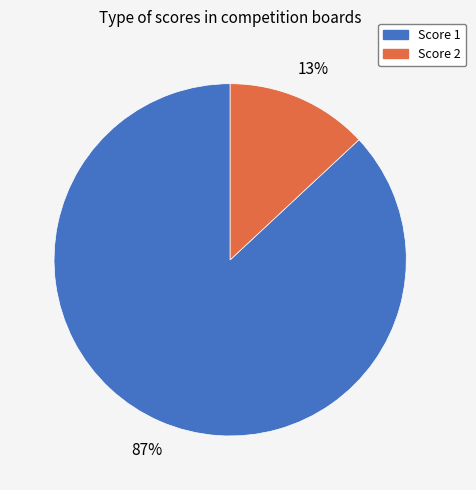

Which has a higher value, Score 2 or Score 1?

Score 1